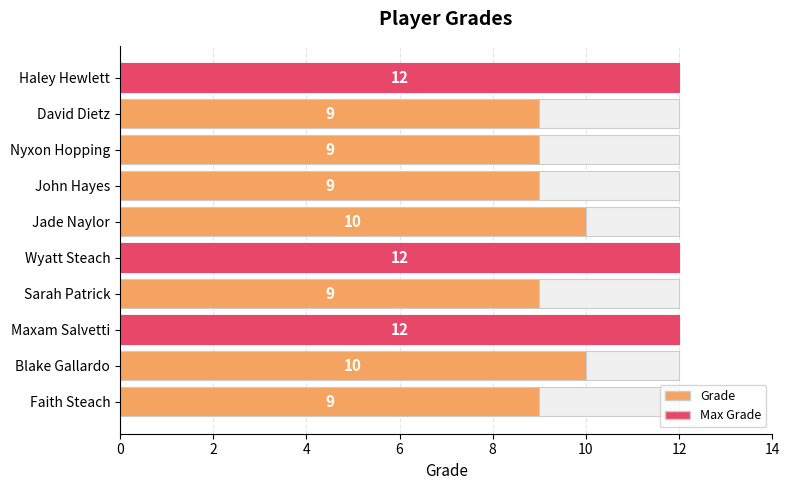

Reading left to right, list all the values displayed in this chart.

9	10	12	9	12	10	9	9	9	12